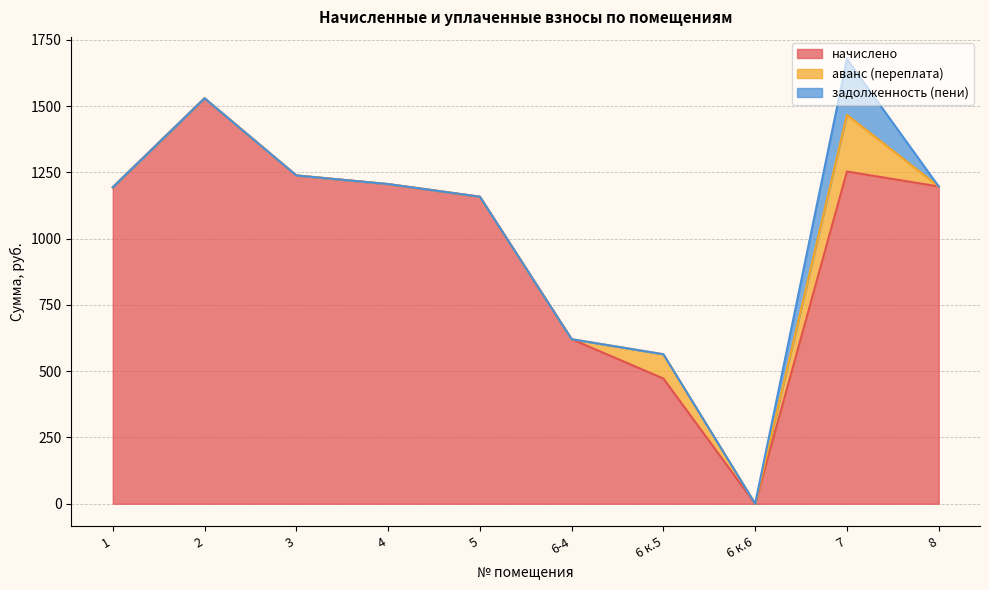

Reading left to right, what are all the values shown in this chart?

начислено: 1=1193.9	2=1529.6	3=1238.5	4=1205.8	5=1158.3	6-4=620.8	6 к.5=472.3	6 к.6=0.0	7=1253.3	8=1196.9
аванс (переплата): 1=0.0	2=0.0	3=0.0	4=0.1	5=0.0	6-4=0.0	6 к.5=91.7	6 к.6=0.0	7=213.5	8=0.0
задолженность (пени): 1=0.0	2=0.0	3=0.0	4=0.0	5=0.0	6-4=0.0	6 к.5=0.0	6 к.6=0.0	7=210.5	8=0.0